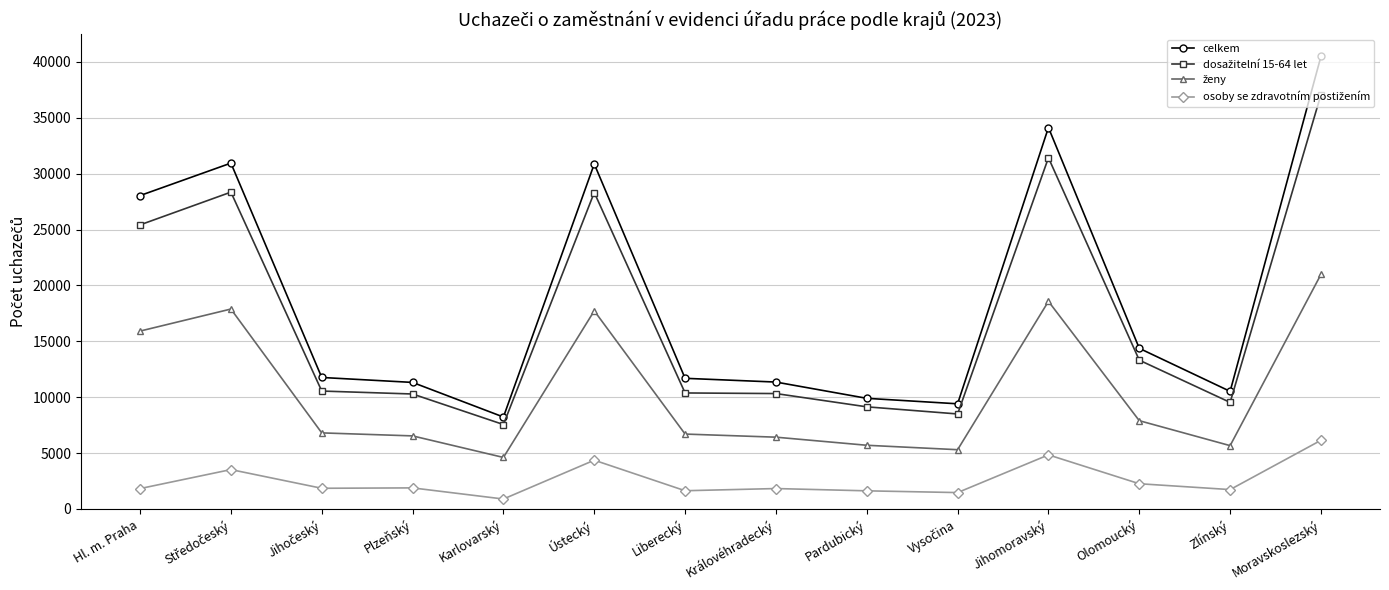

Count the number of categories in the chart.

14